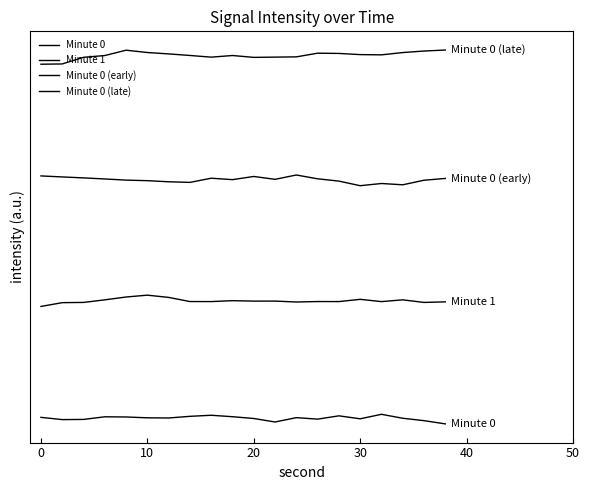

True or false: Minute 0 has more than 2 interior local peaks.

True